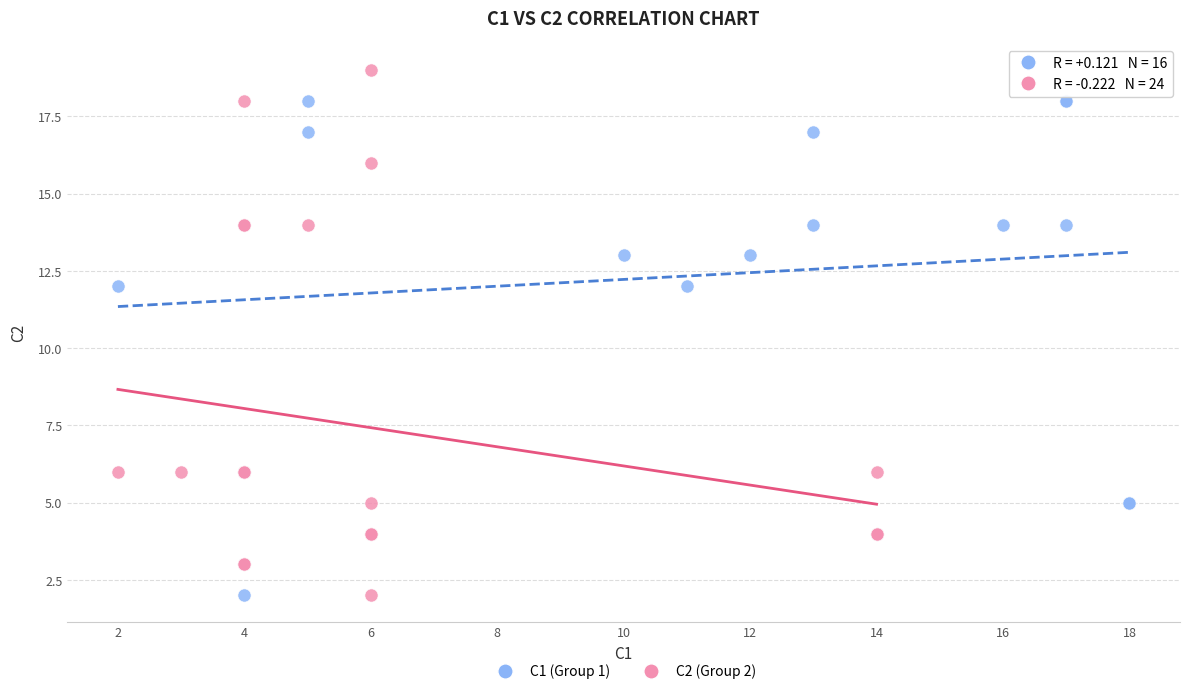

Which series has the largest Y range (max minus min)?

C2 (Group 2)